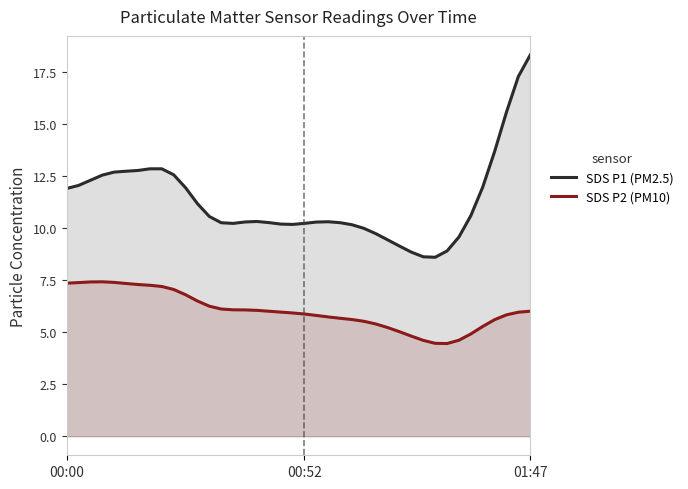

What is the smallest value displayed?

4.5